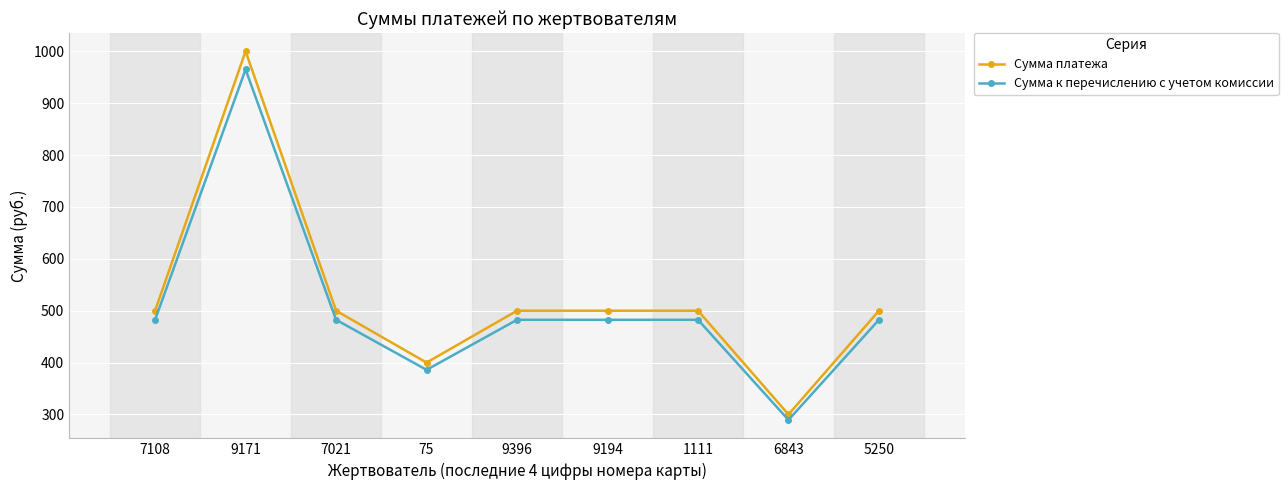

At which category is the sum across all series the highest?

9171